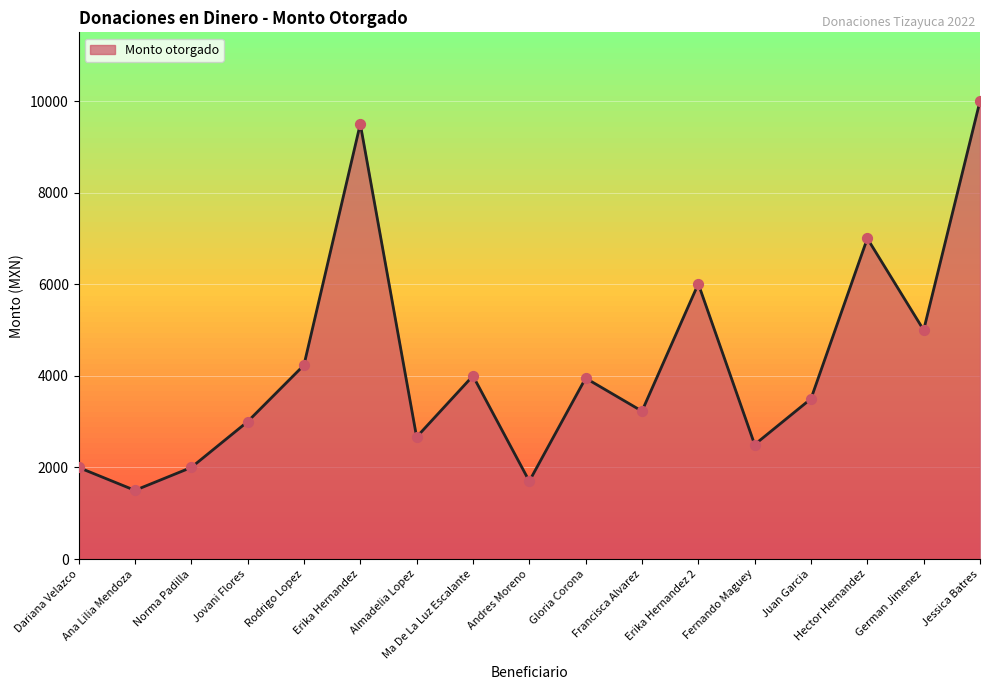

What is the ratio of the value at Francisca Alvarez to the value at Gloria Corona?

0.8